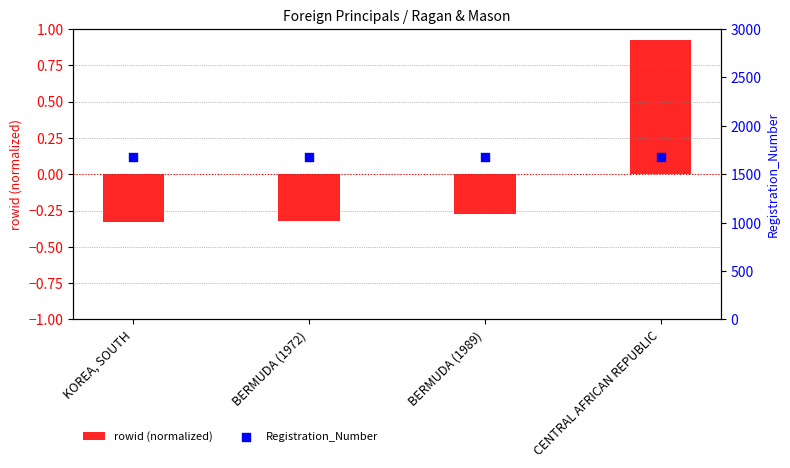

Which series reaches the minimum Y coordinate?

rowid (normalized)